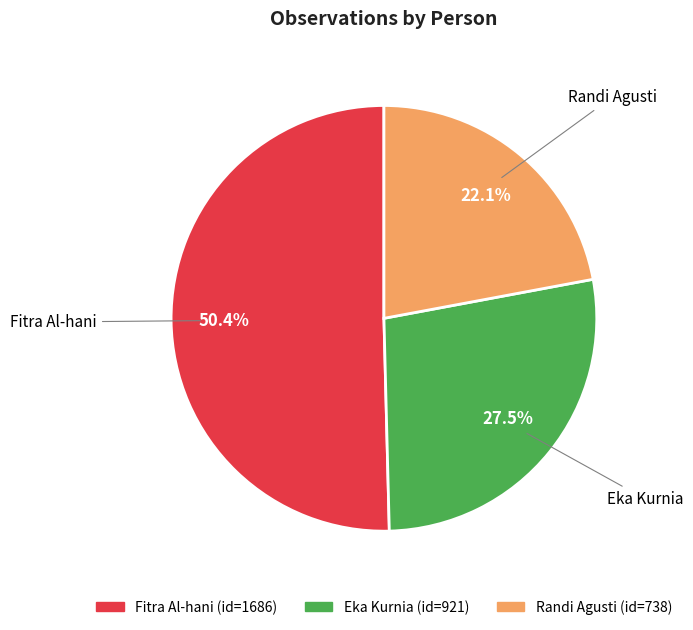

Which slice is the largest?

Fitra Al-hani